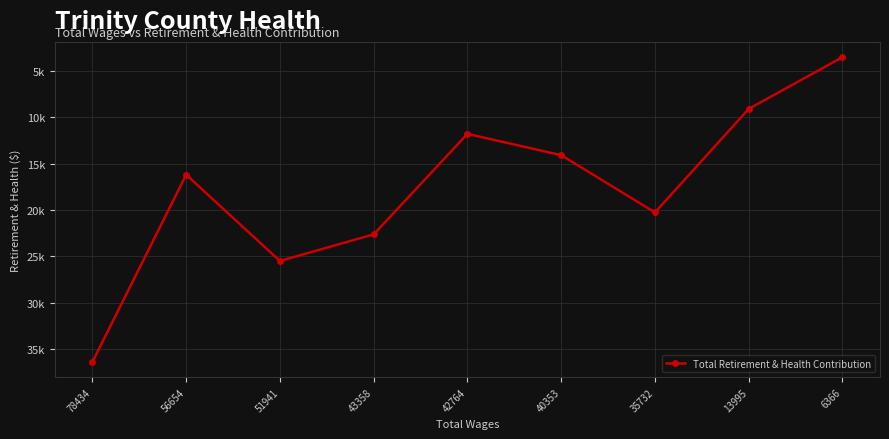

True or false: the data shows 5173 at 13995.

False